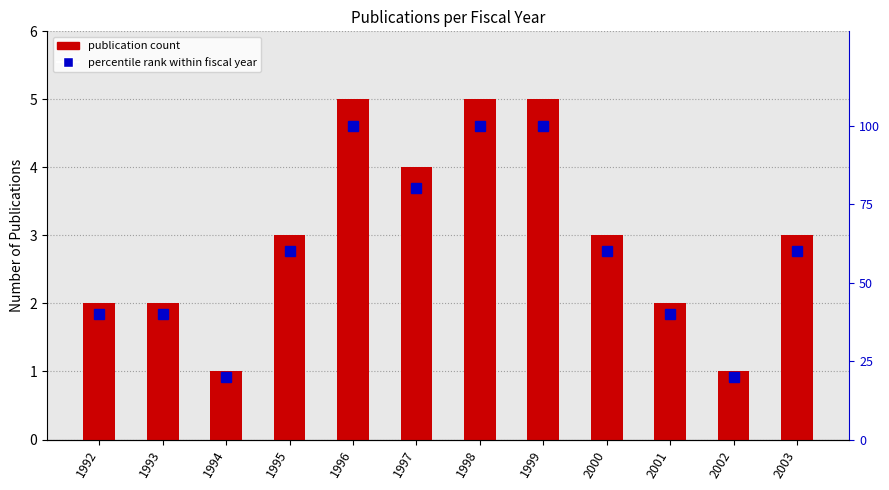

What is the total value across all series at 1992?

42